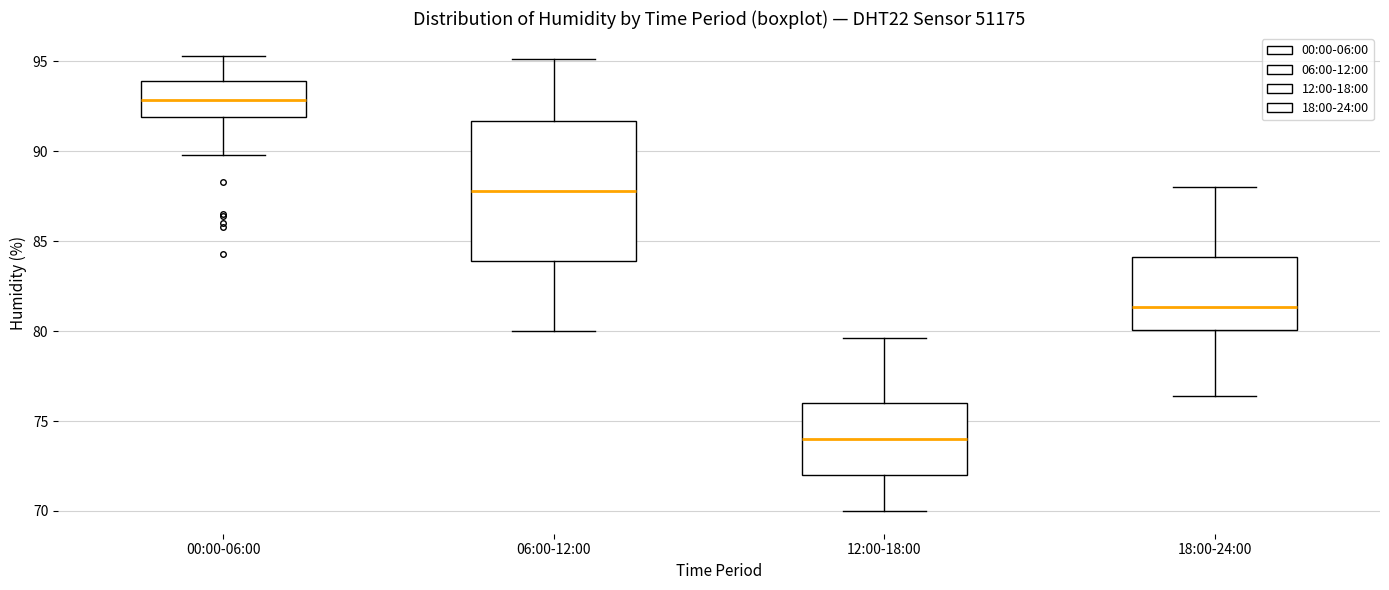

Reading left to right, read every box against the y-axis: the position of its median line, the range the box covers, and the ends of its whiskers. The values are not printed on the chart, so give them approximately, as read against the axis.

00:00-06:00: median 93.0, box 92.0 to 94.0, whiskers 90.0 to 95.5
06:00-12:00: median 88.0, box 84.0 to 91.5, whiskers 80.0 to 95.0
12:00-18:00: median 74.0, box 72.0 to 76.0, whiskers 70.0 to 79.5
18:00-24:00: median 81.5, box 80.0 to 84.0, whiskers 76.5 to 88.0